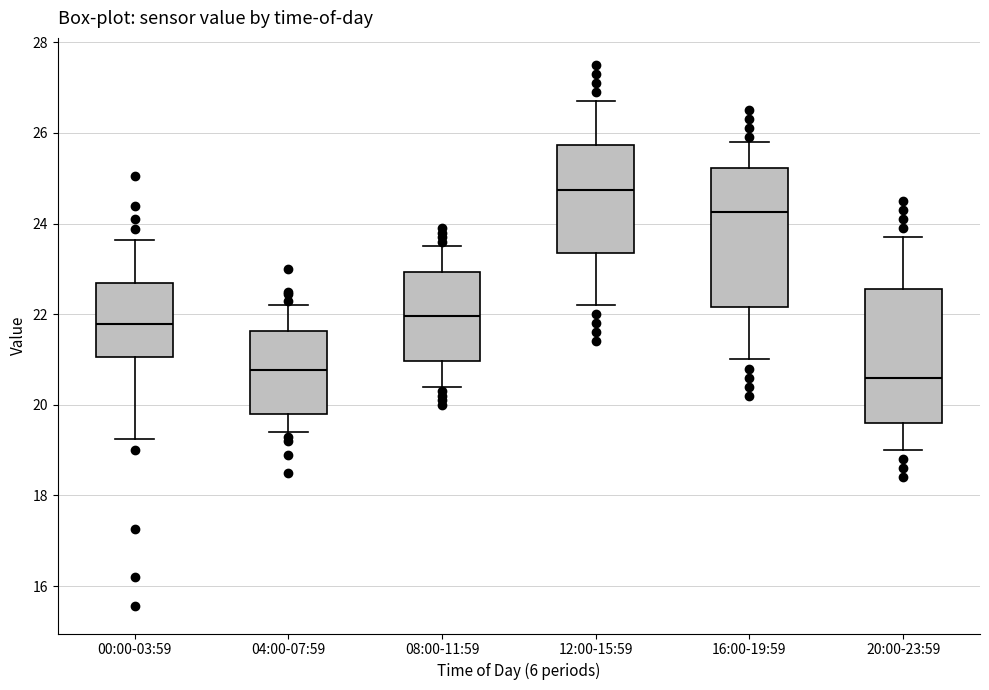

Reading left to right, transcribe this box plot: for each box, give where its median line is, the range the box spans, and where its two whiskers end, as read against the y-axis. The values are not printed on the chart, so give them approximately, as read against the axis.

00:00-03:59: median 21.8, box 21.0 to 22.6, whiskers 19.2 to 23.6
04:00-07:59: median 20.8, box 19.8 to 21.6, whiskers 19.4 to 22.2
08:00-11:59: median 22.0, box 21.0 to 23.0, whiskers 20.4 to 23.6
12:00-15:59: median 24.8, box 23.4 to 25.8, whiskers 22.2 to 26.8
16:00-19:59: median 24.2, box 22.2 to 25.2, whiskers 21.0 to 25.8
20:00-23:59: median 20.6, box 19.6 to 22.6, whiskers 19.0 to 23.8